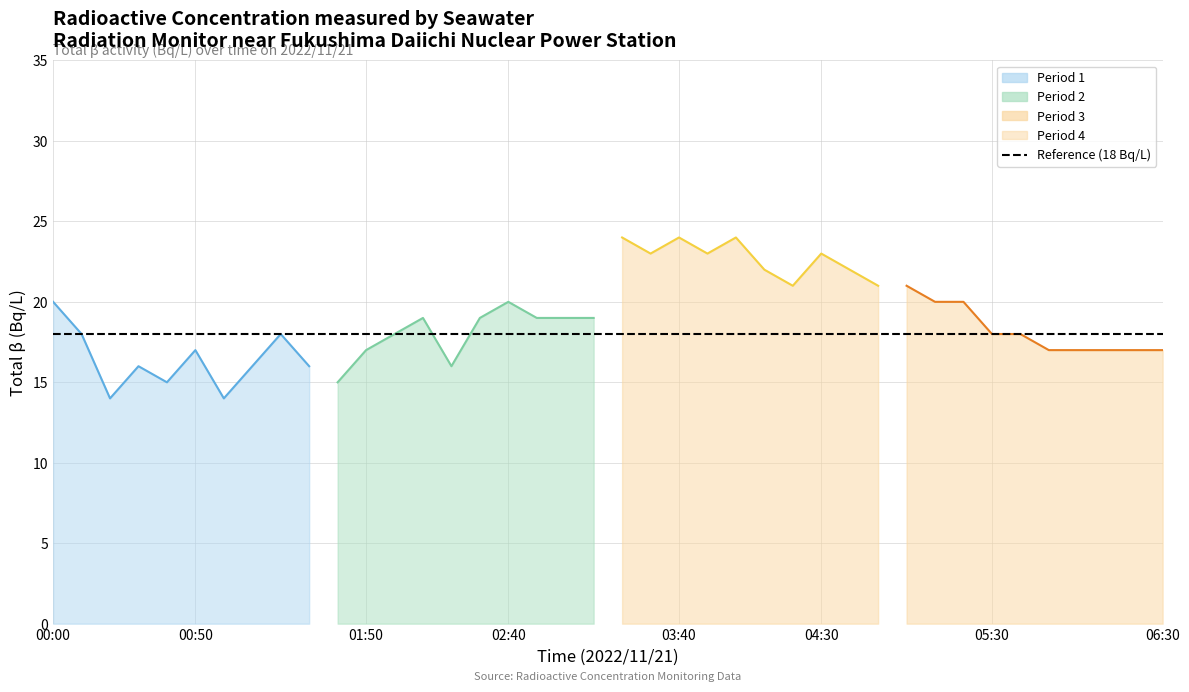

Where does the data first go above 19?

00:00